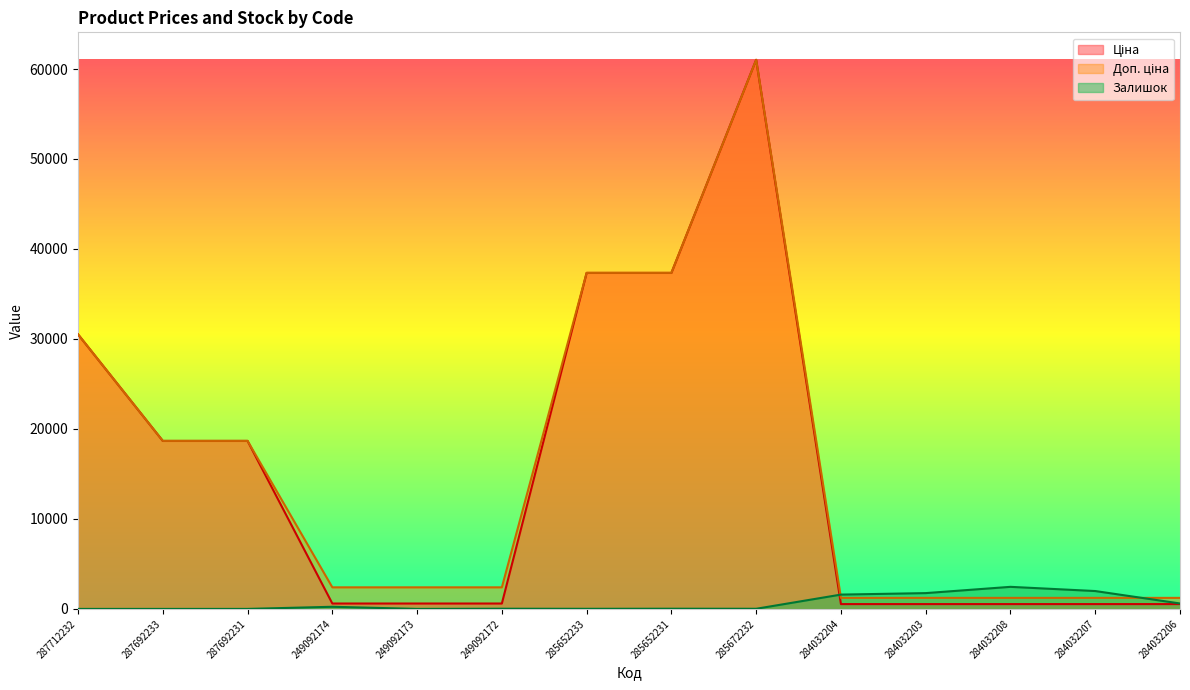

Between 284032206 and 285652233, which is larger?

285652233